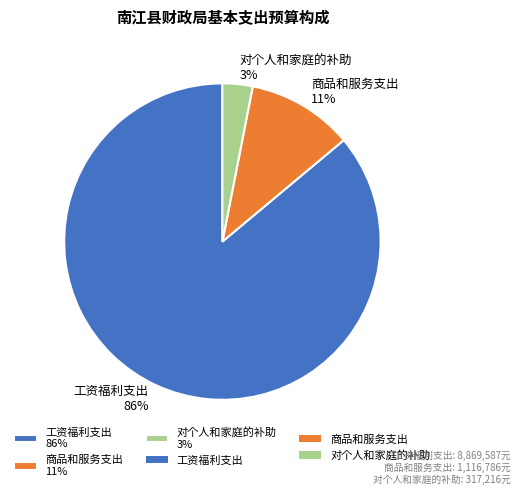

What percentage is the 商品和服务支出 slice, to the nearest percent?

11%